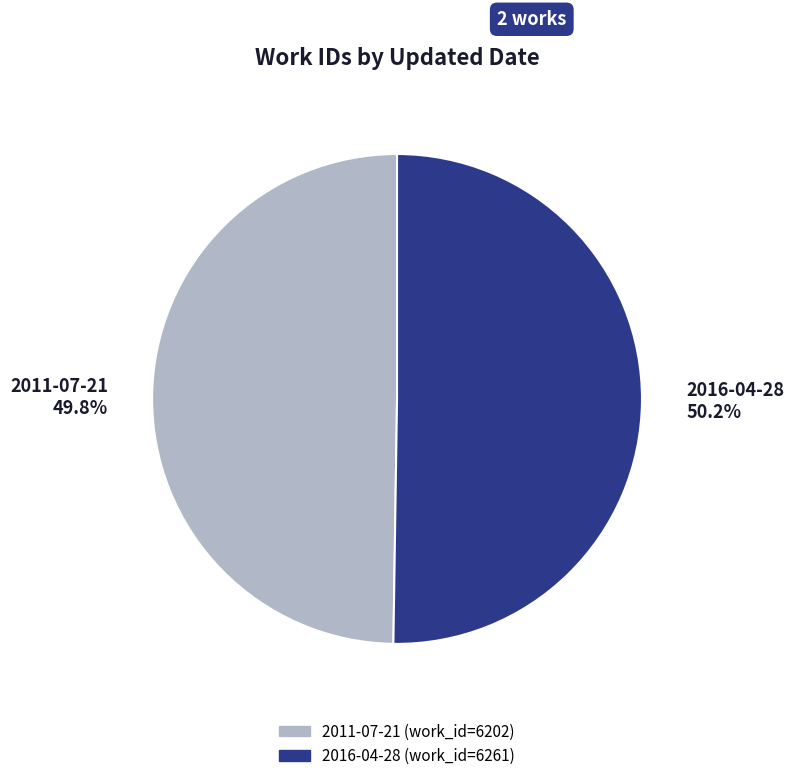

To the nearest percent, what percentage of the pie is 2016-04-28?

50%